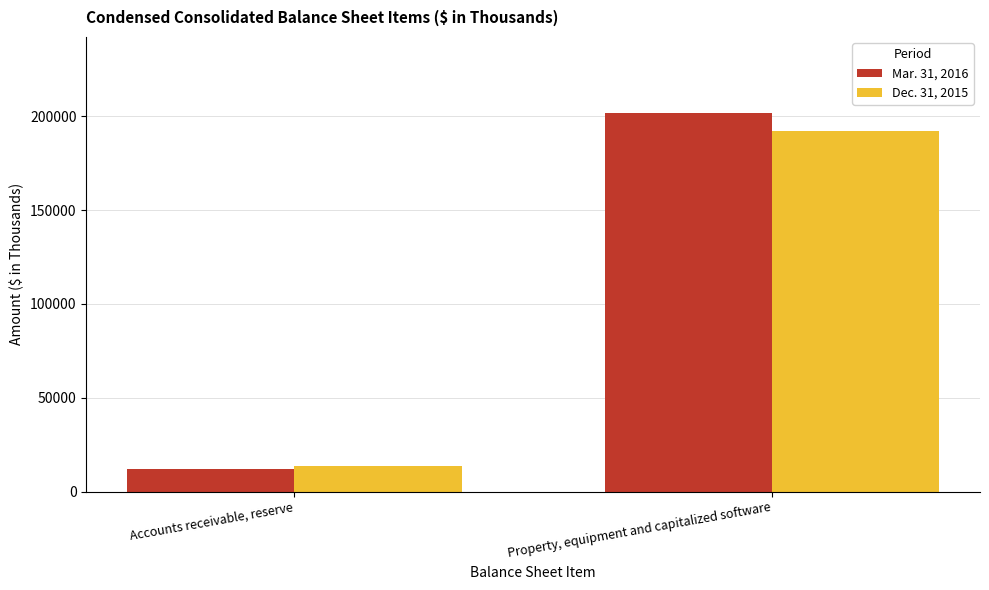

Which series has the largest range (max minus min)?

Mar. 31, 2016